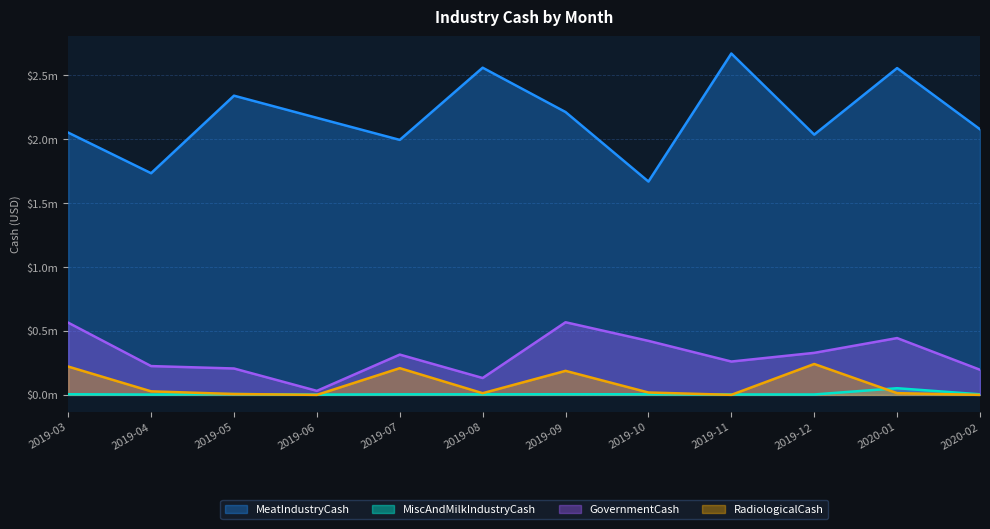

What are all the series names shown in the legend?

MeatIndustryCash, MiscAndMilkIndustryCash, GovernmentCash, RadiologicalCash